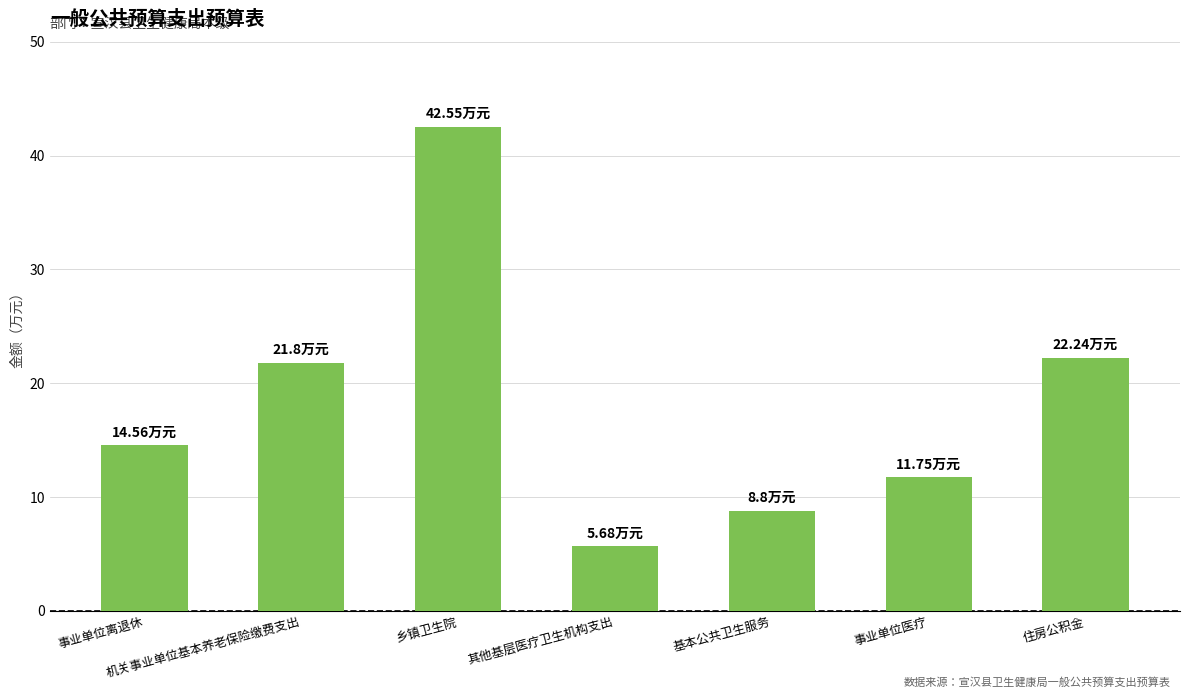

What is the sum of the values at 其他基层医疗卫生机构支出 and 住房公积金?

27.9